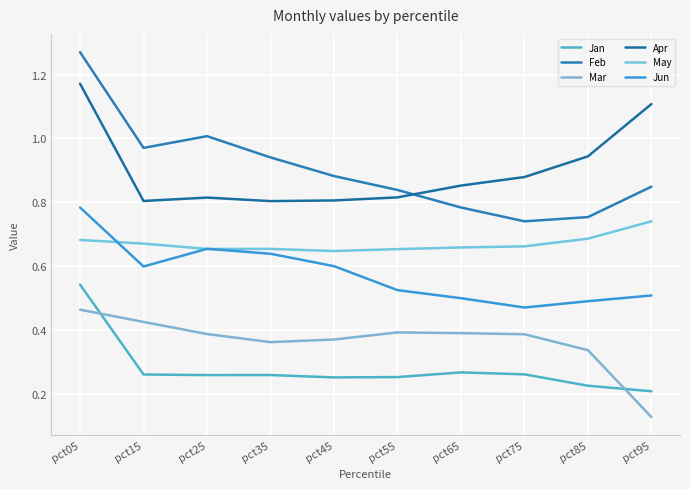

Reading left to right, what are all the values shown in this chart?

Jan: 0.5	0.3	0.3	0.3	0.3	0.3	0.3	0.3	0.2	0.2
Feb: 1.3	1.0	1.0	0.9	0.9	0.8	0.8	0.7	0.8	0.8
Mar: 0.5	0.4	0.4	0.4	0.4	0.4	0.4	0.4	0.3	0.1
Apr: 1.2	0.8	0.8	0.8	0.8	0.8	0.9	0.9	0.9	1.1
May: 0.7	0.7	0.7	0.7	0.6	0.7	0.7	0.7	0.7	0.7
Jun: 0.8	0.6	0.7	0.6	0.6	0.5	0.5	0.5	0.5	0.5